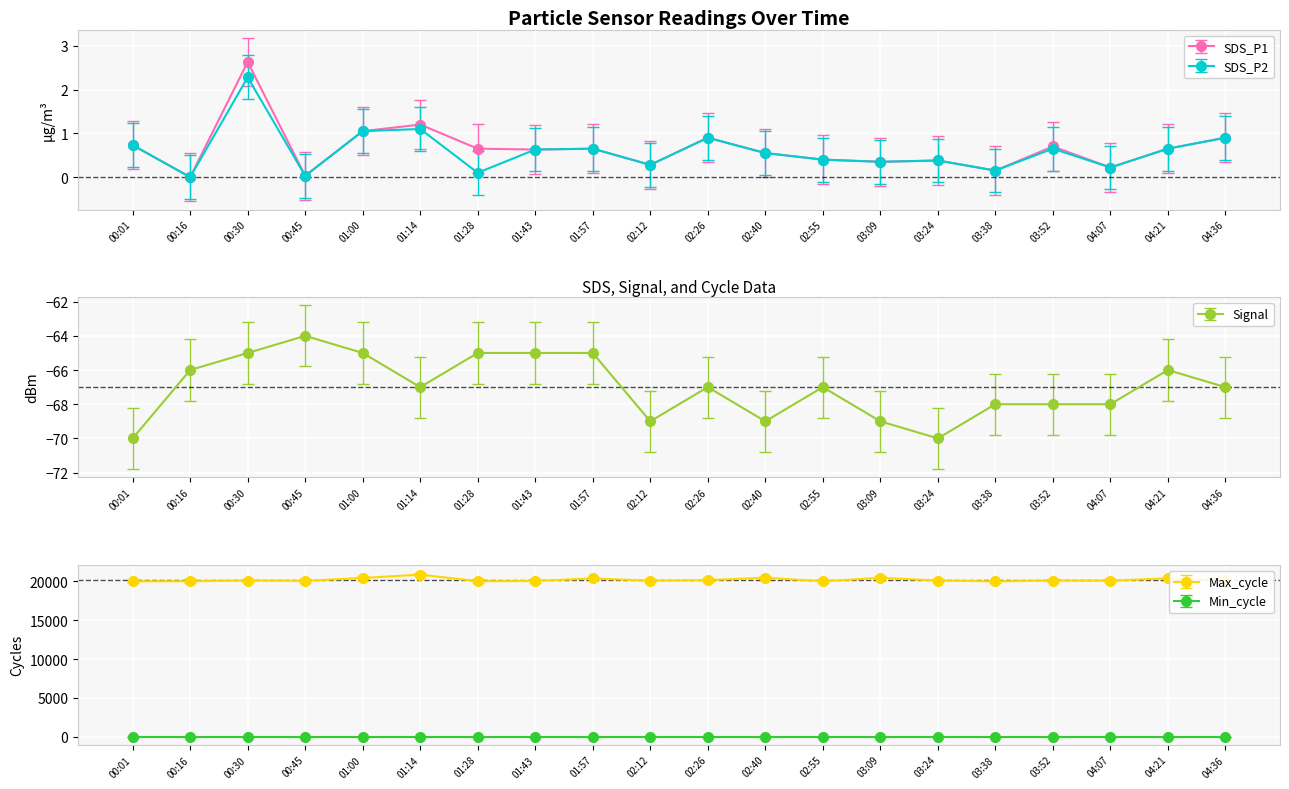

Between 01:43 and 04:21, which series saw the biggest shift?

Max_cycle